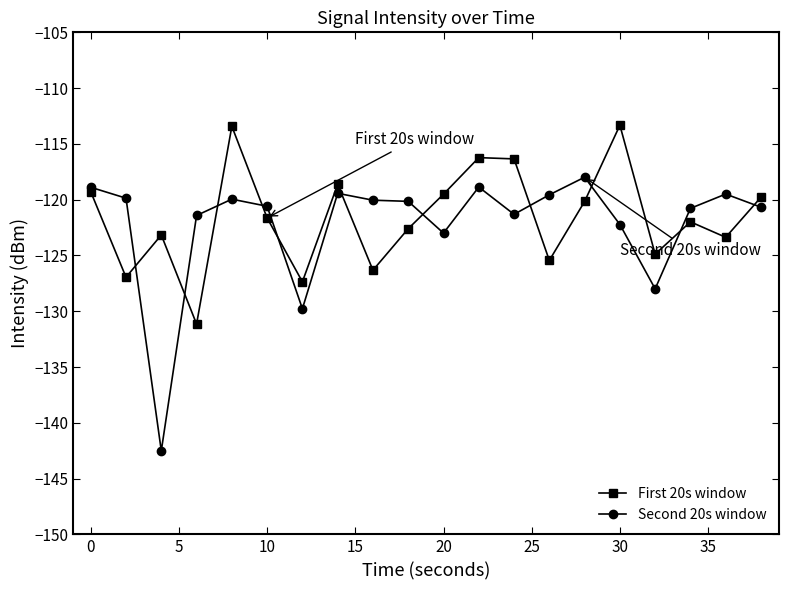

What is the maximum value for Second 20s window?

-118.0